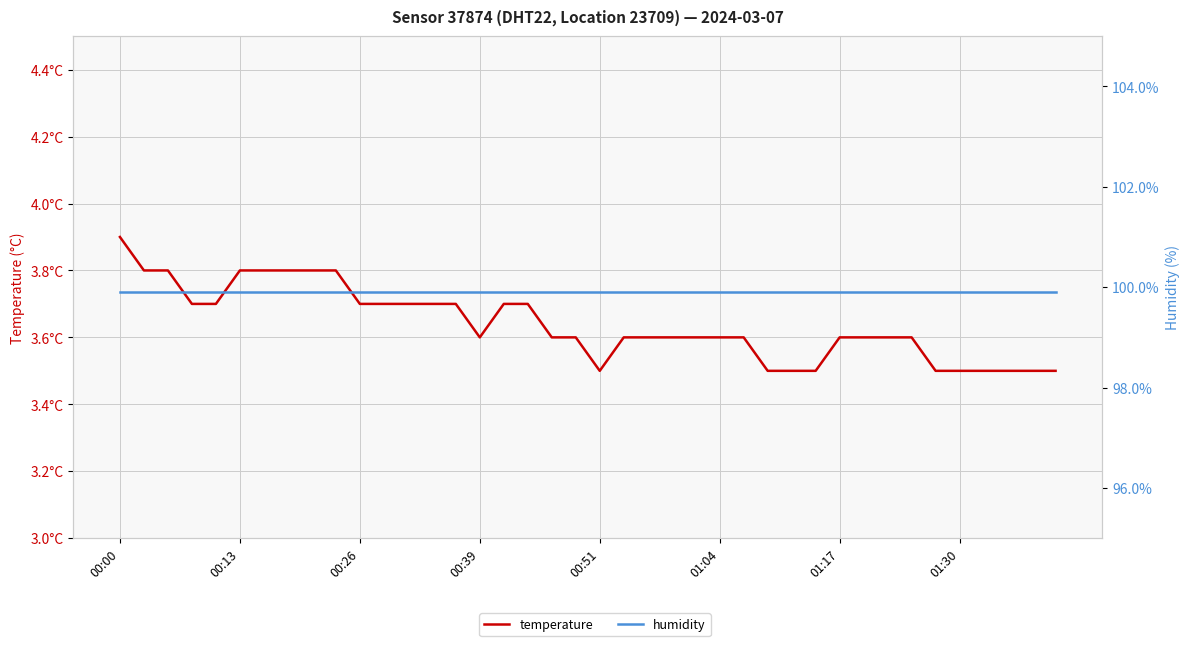

True or false: humidity and temperature cross at least once.

False